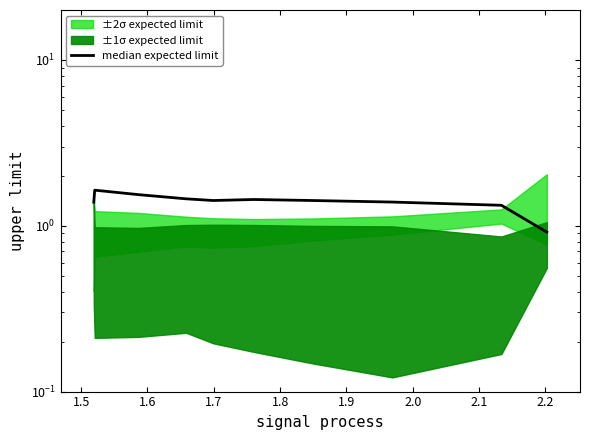

Is this an area chart (filled region under the line)?

No